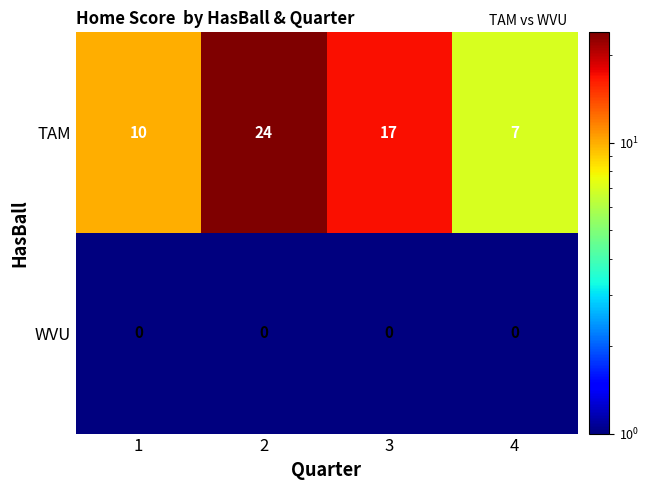

Reading left to right, extract all data points from this chart.

TAM: 10	24	17	7
WVU: 0	0	0	0